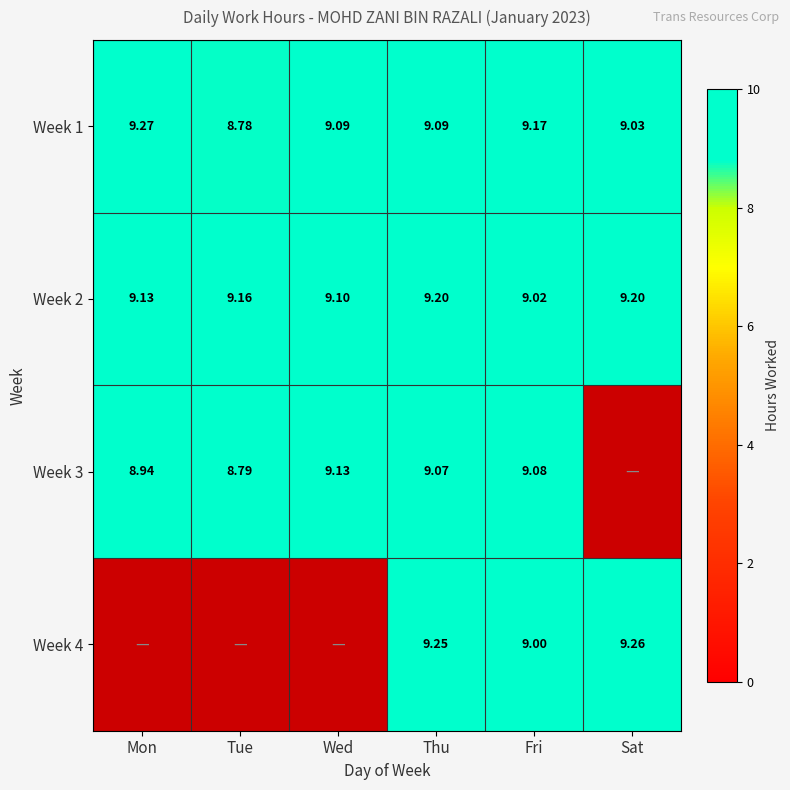

At which label is Week 2 closest to 9?

Fri